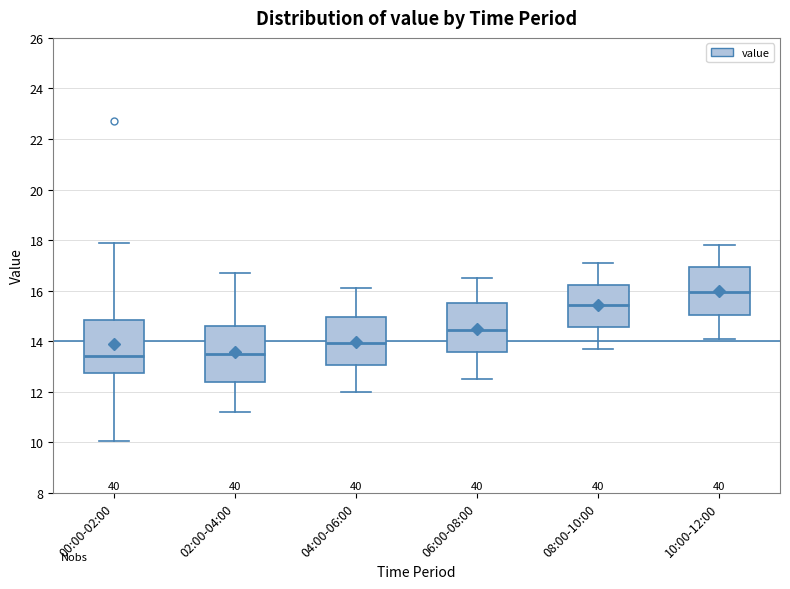

Reading left to right, read every box against the y-axis: the position of its median line, the range the box covers, and the ends of its whiskers. The values are not printed on the chart, so give them approximately, as read against the axis.

00:00-02:00: median 13.4, box 12.8 to 14.8, whiskers 10.0 to 17.8
02:00-04:00: median 13.6, box 12.4 to 14.6, whiskers 11.2 to 16.8
04:00-06:00: median 14.0, box 13.0 to 15.0, whiskers 12.0 to 16.2
06:00-08:00: median 14.4, box 13.6 to 15.6, whiskers 12.6 to 16.6
08:00-10:00: median 15.4, box 14.6 to 16.2, whiskers 13.8 to 17.2
10:00-12:00: median 16.0, box 15.0 to 17.0, whiskers 14.2 to 17.8